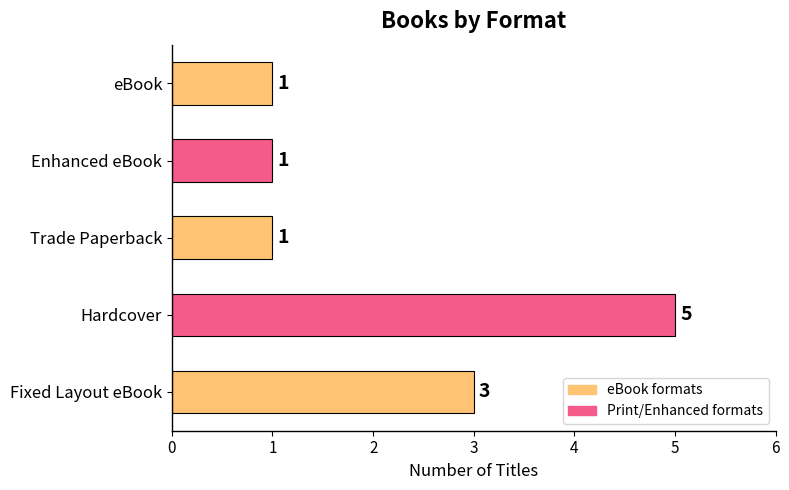

What is the difference between the maximum and minimum values?

4